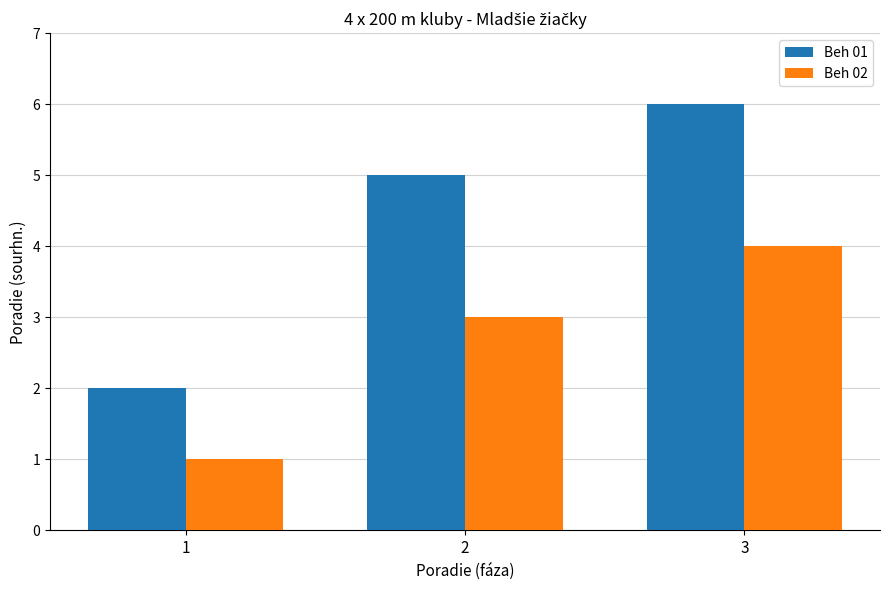

Does the chart contain stacked bars?

No